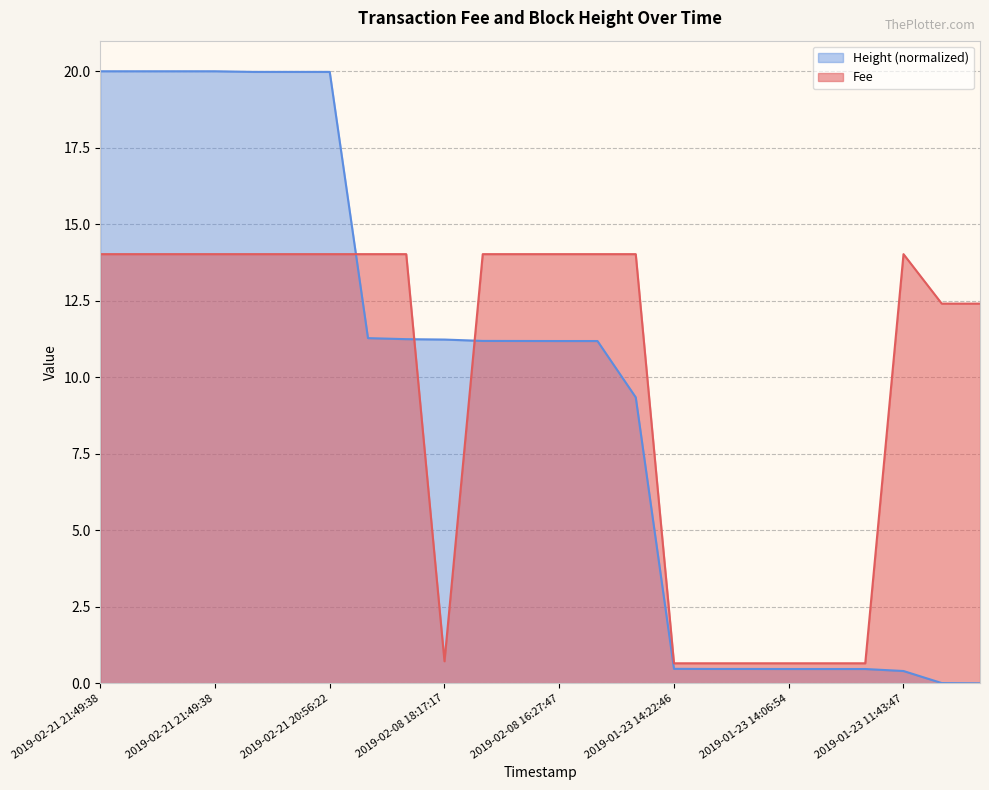

Is it true that Fee equals 1.0 at 2019-01-23 14:06:54?

False